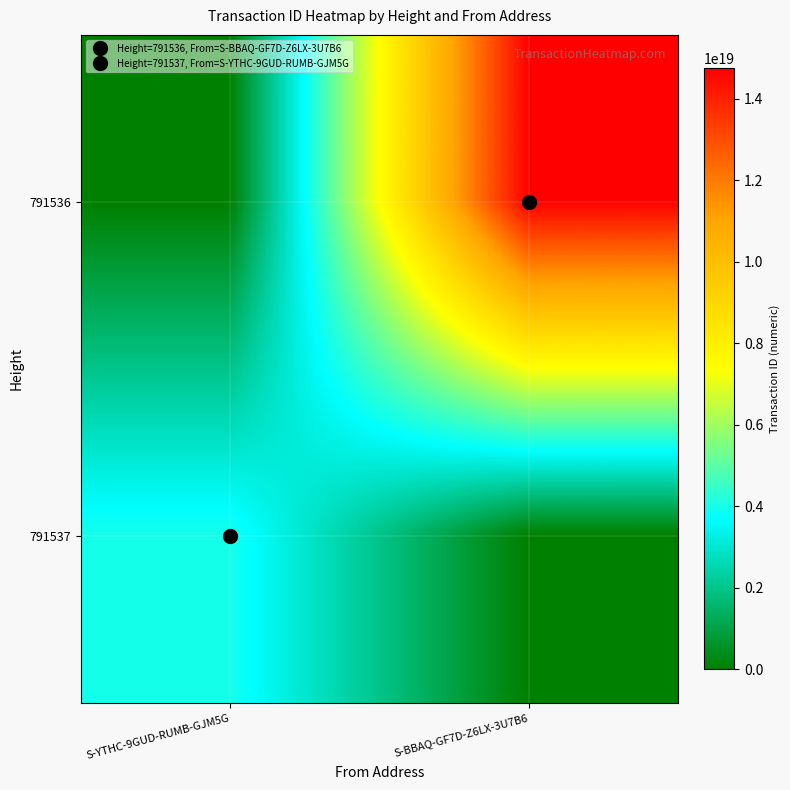

Count the number of categories in the chart.

2